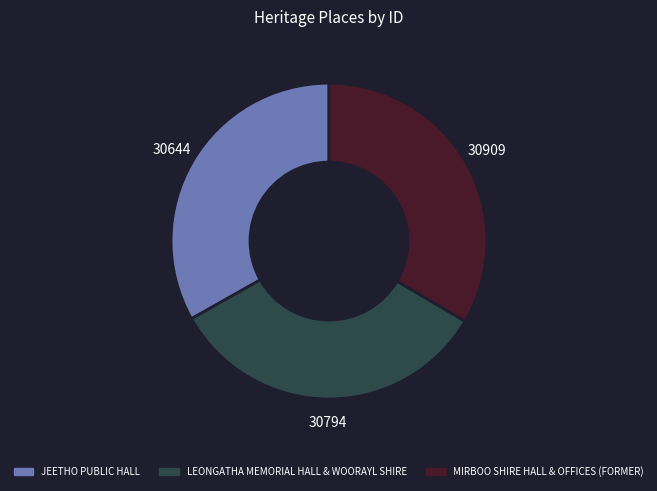

True or false: MIRBOO SHIRE HALL & OFFICES (FORMER) accounts for 33% of the total.

True